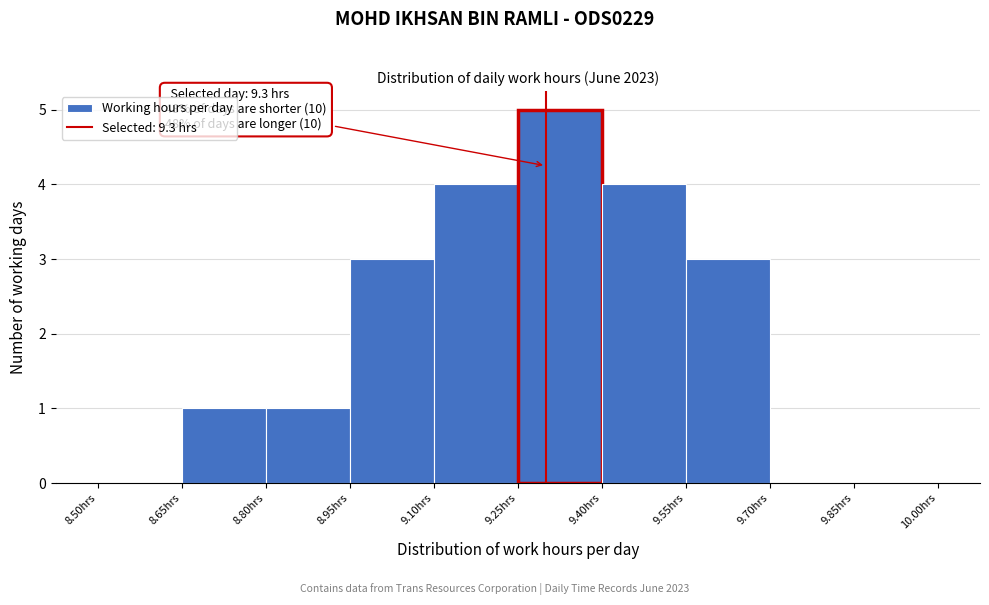

Over which range of the x-axis is the bar tallest?

9.25 to 9.40